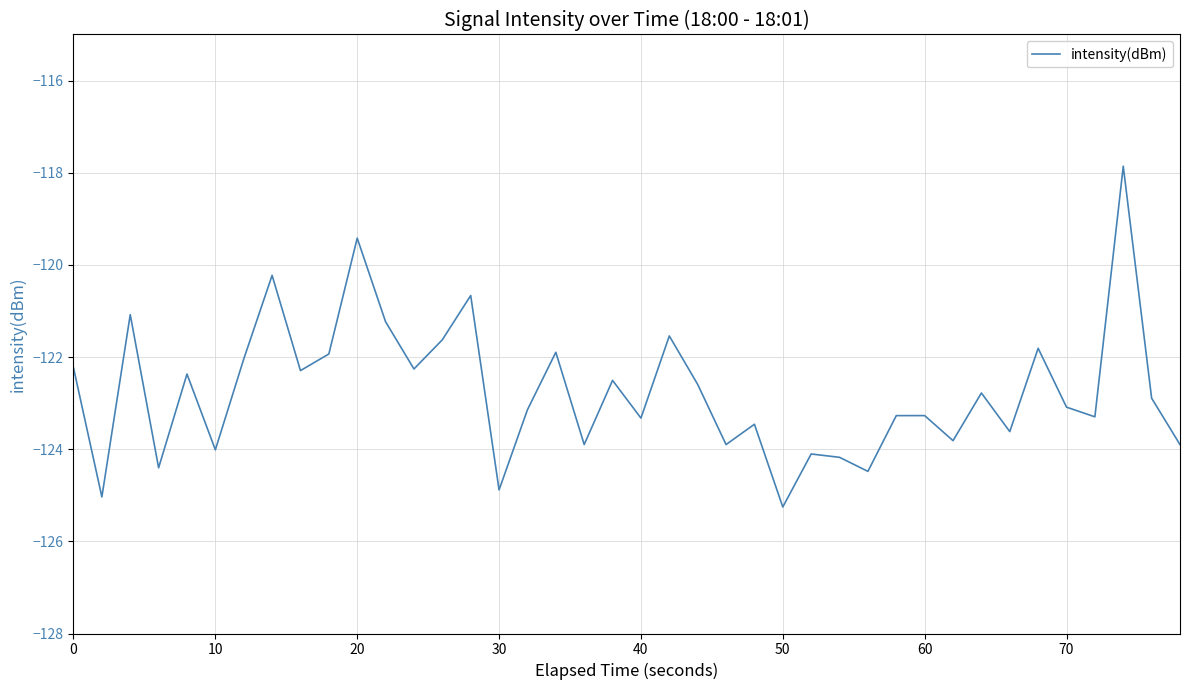

What is the difference between the maximum and minimum values?

7.4